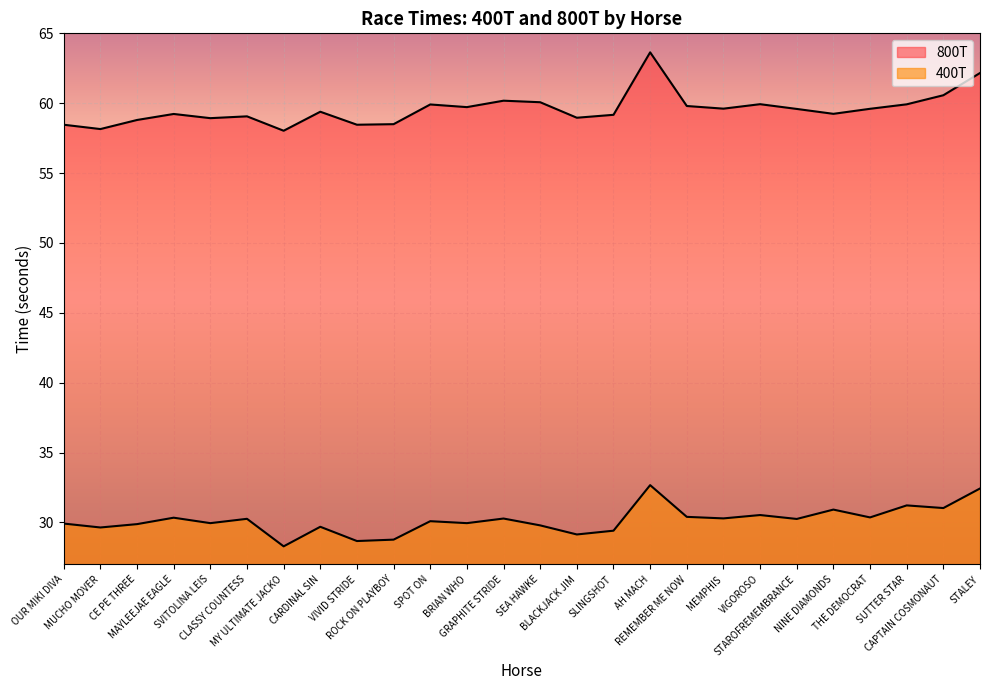

What is the label of the 10th point from the right?

AH MACH